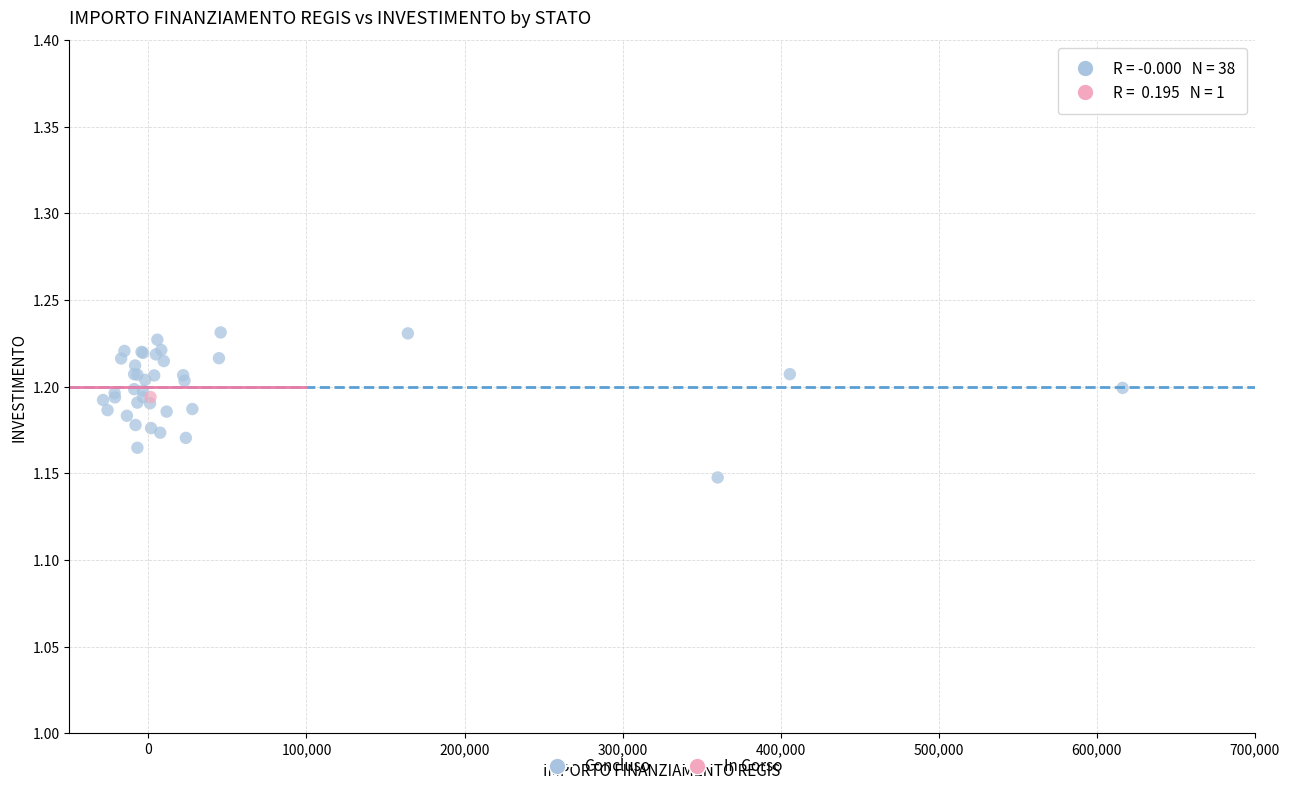

What are all the series names shown in the legend?

Concluso, In Corso